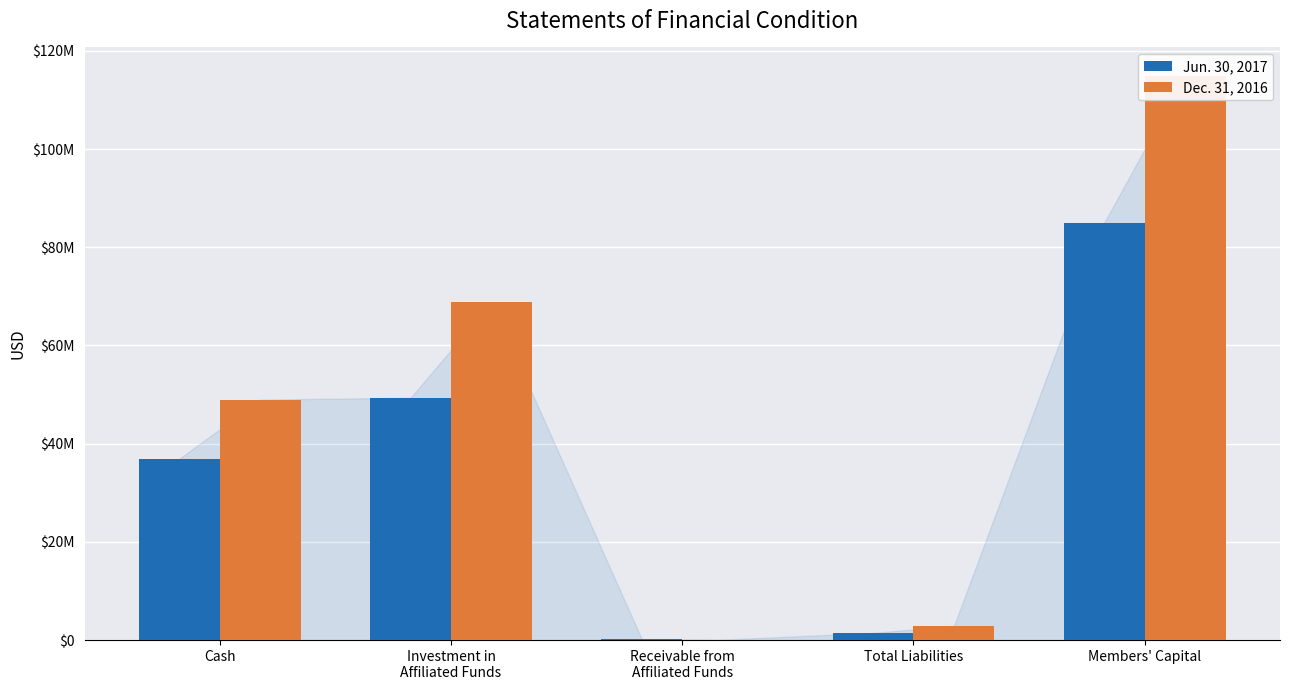

Are the bars grouped side by side (vs. stacked)?

Yes